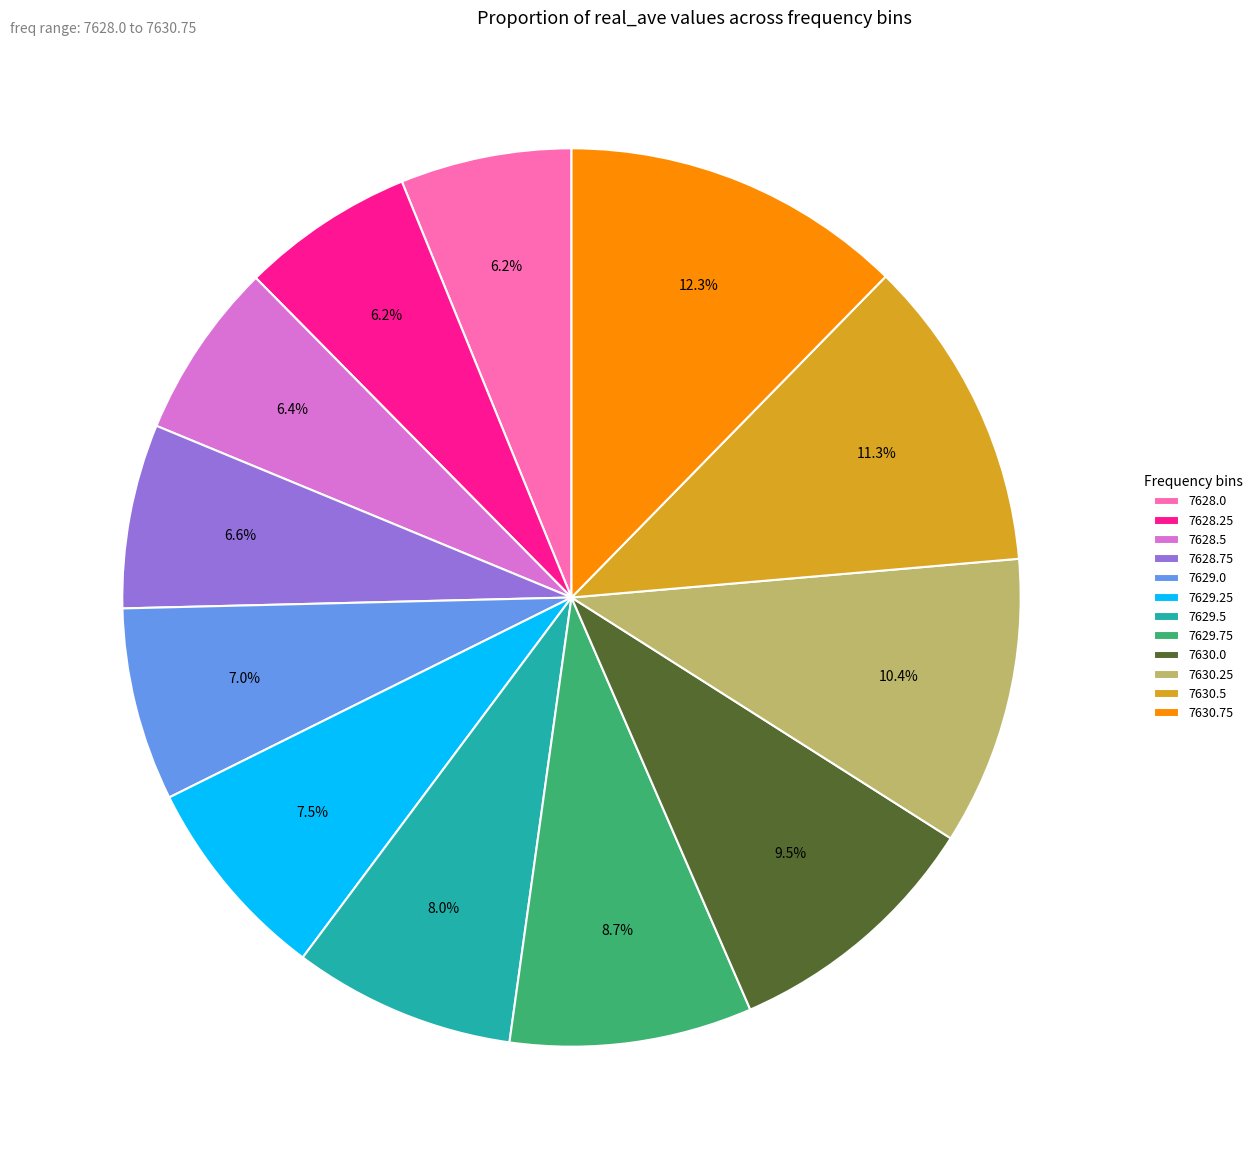

Is there any slice that represents more than half of the pie?

No